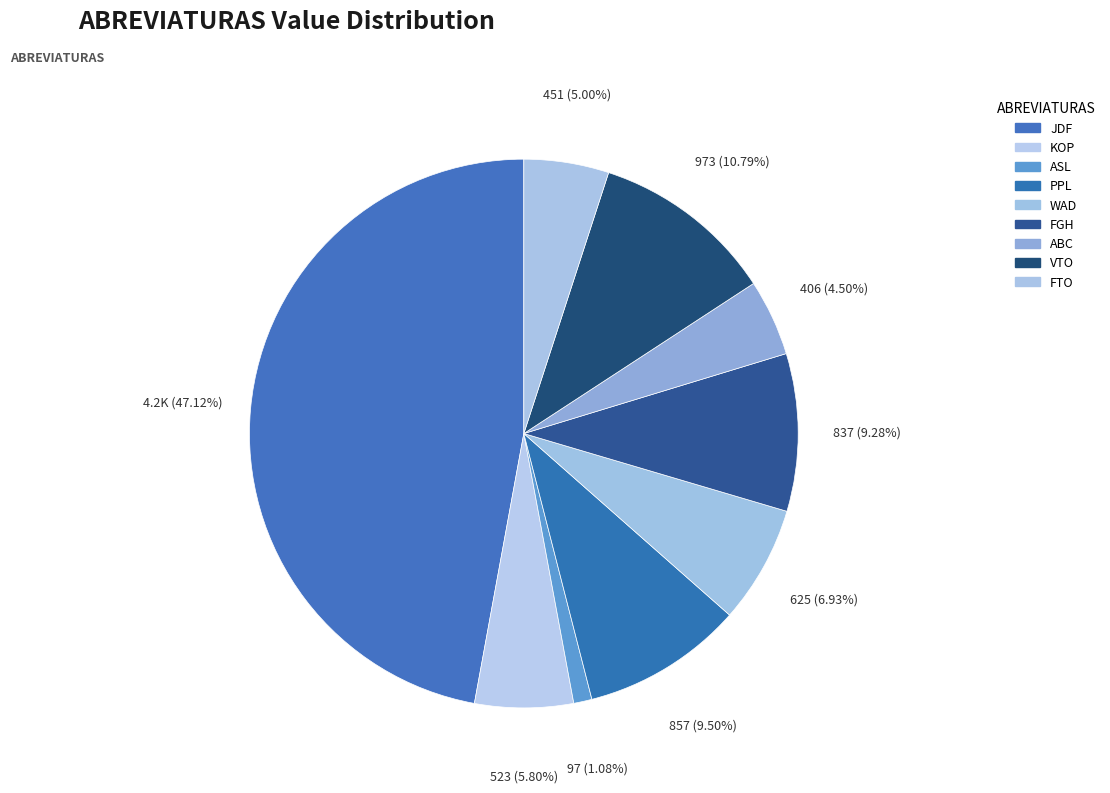

Rank the categories by value from lowest to highest.

ASL, ABC, FTO, KOP, WAD, FGH, PPL, VTO, JDF